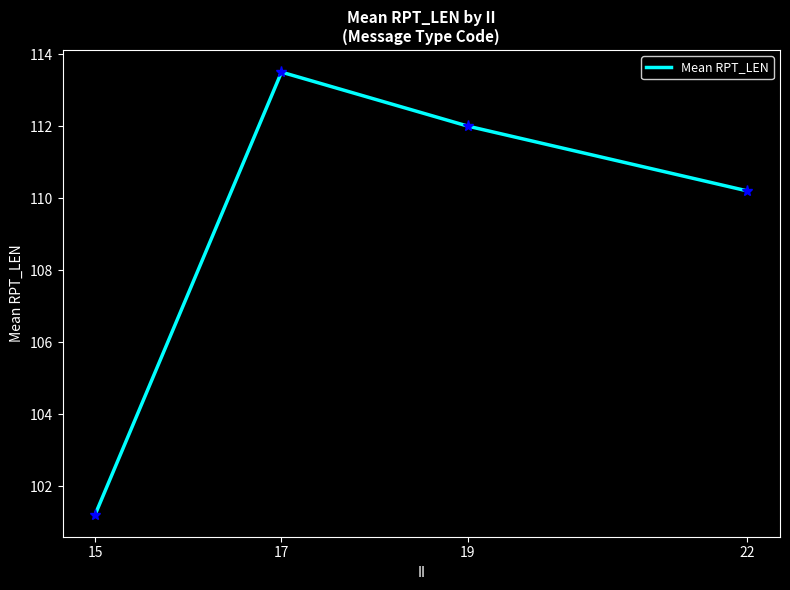

Is this an area chart (filled region under the line)?

No